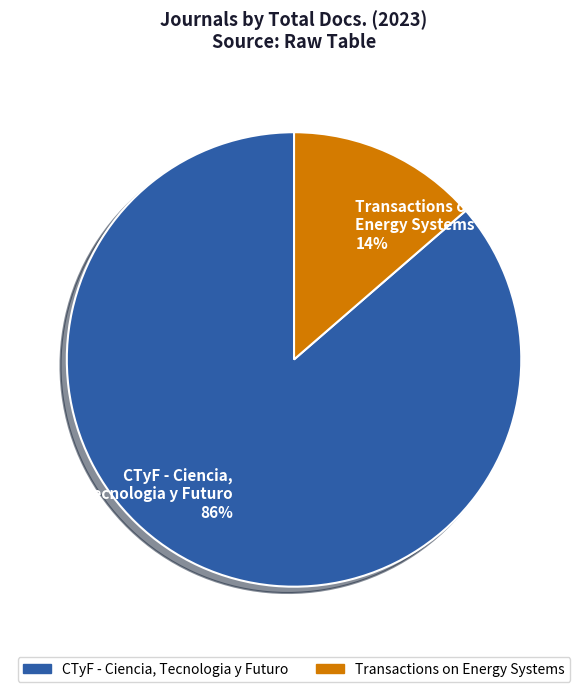

Does CTyF - Ciencia, Tecnologia y Futuro account for over 50% of the chart?

Yes